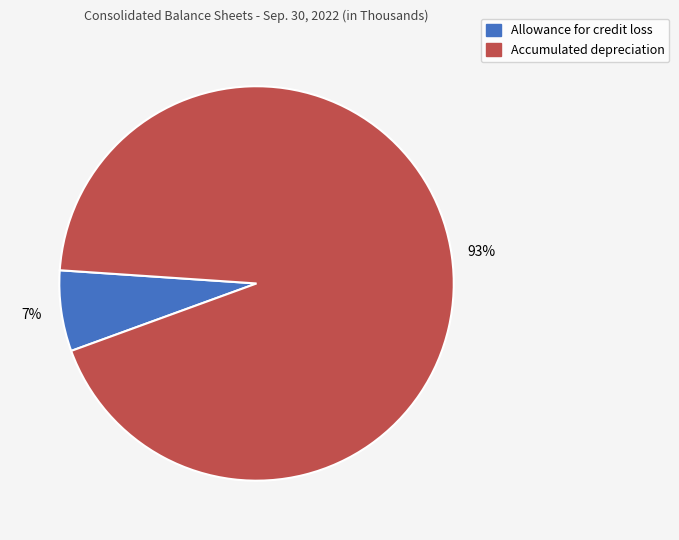

How many slices are in this pie chart?

2